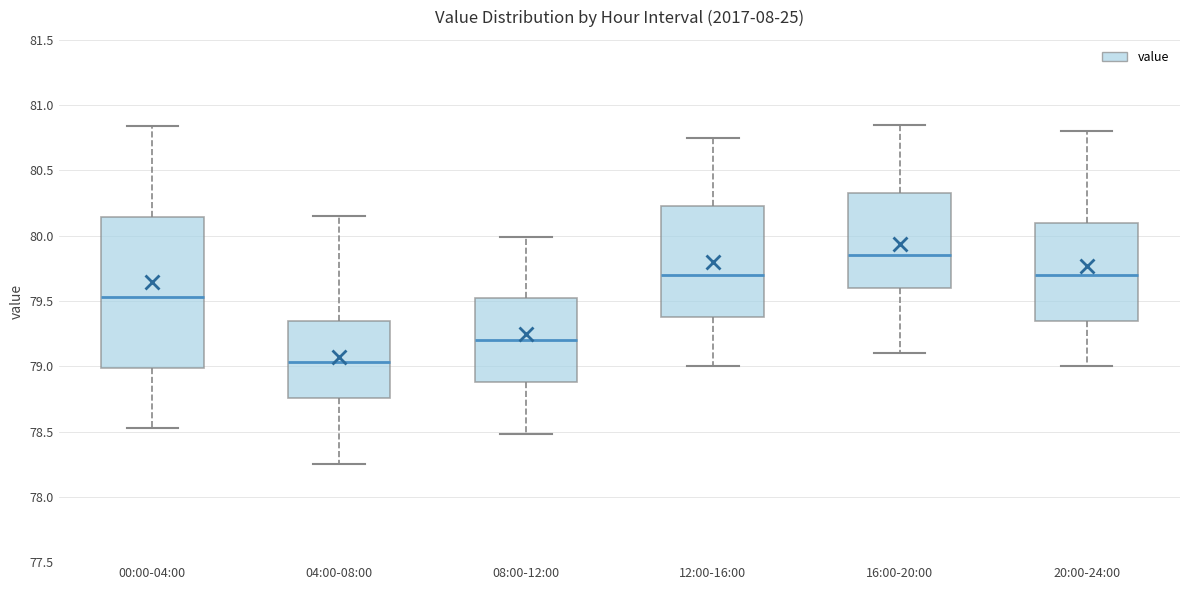

Reading left to right, read every box against the y-axis: the position of its median line, the range the box covers, and the ends of its whiskers. The values are not printed on the chart, so give them approximately, as read against the axis.

00:00-04:00: median 79.55, box 79.00 to 80.15, whiskers 78.55 to 80.85
04:00-08:00: median 79.05, box 78.75 to 79.35, whiskers 78.25 to 80.15
08:00-12:00: median 79.20, box 78.90 to 79.55, whiskers 78.50 to 80.00
12:00-16:00: median 79.70, box 79.40 to 80.25, whiskers 79.00 to 80.75
16:00-20:00: median 79.85, box 79.60 to 80.35, whiskers 79.10 to 80.85
20:00-24:00: median 79.70, box 79.35 to 80.10, whiskers 79.00 to 80.80